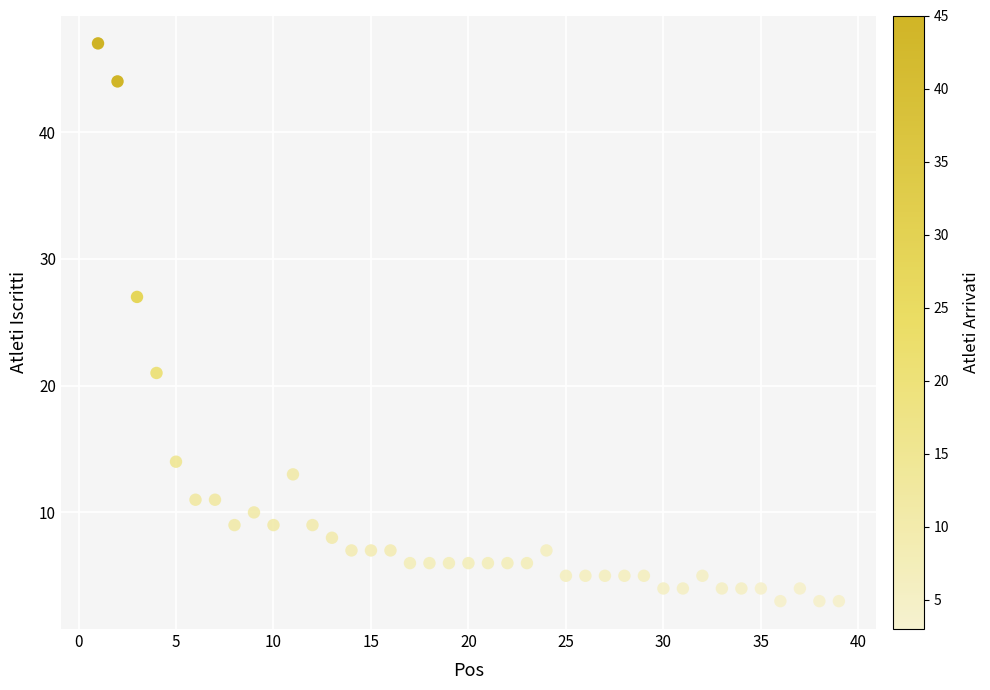

What Y value in the scatter plot is closest to 25?

27